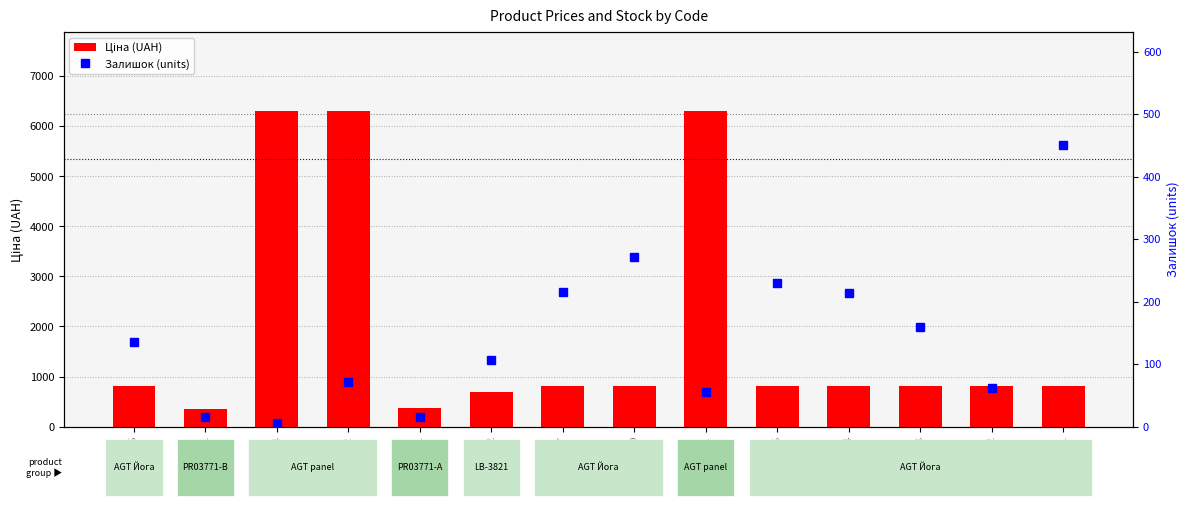

What is the difference between the Залишок (units) values at 282502116 and 282502117?

80.0